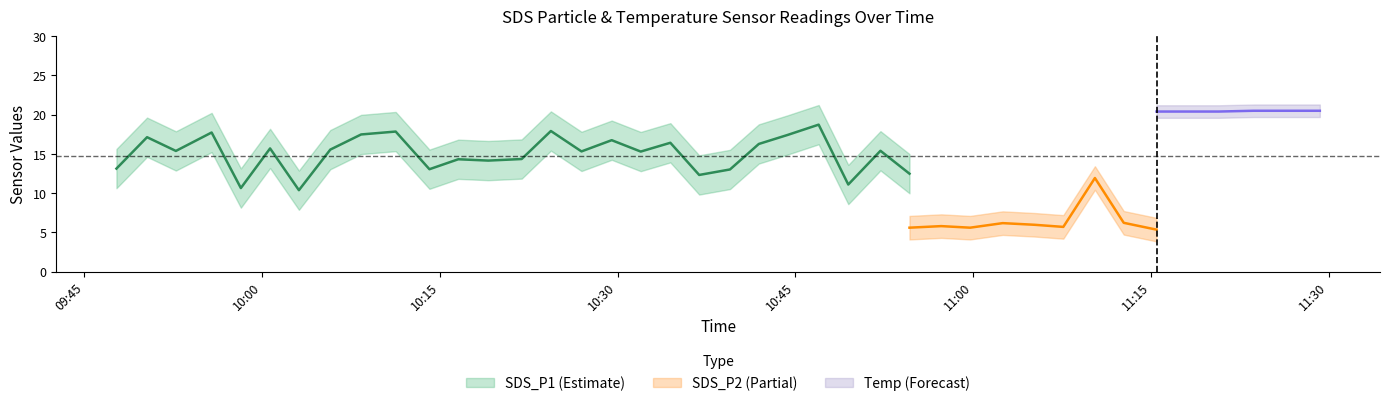

The value of SDS_P1 at 19 is 18.4. True or false?

False